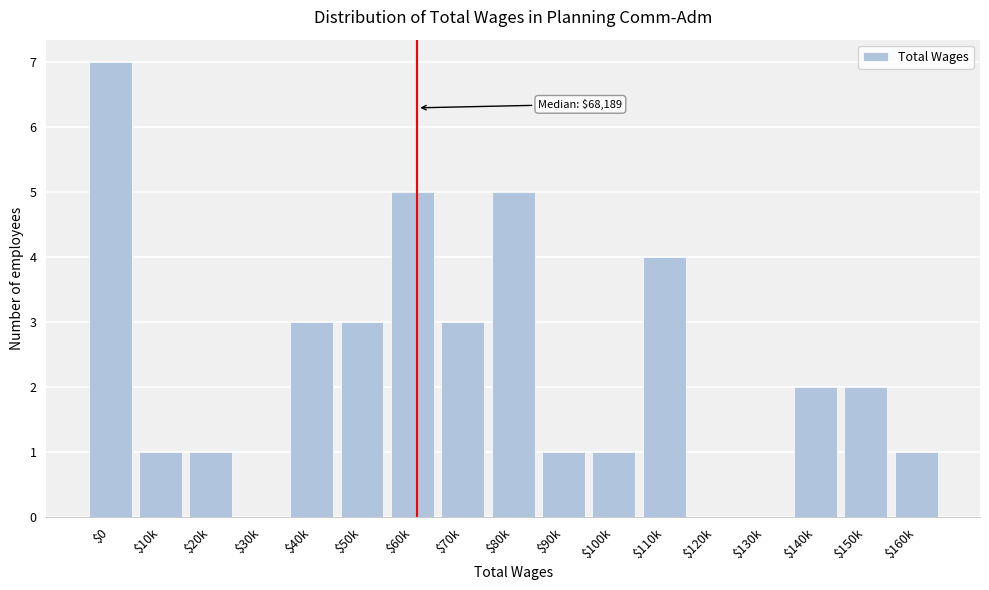

What is the greatest value displayed?

7